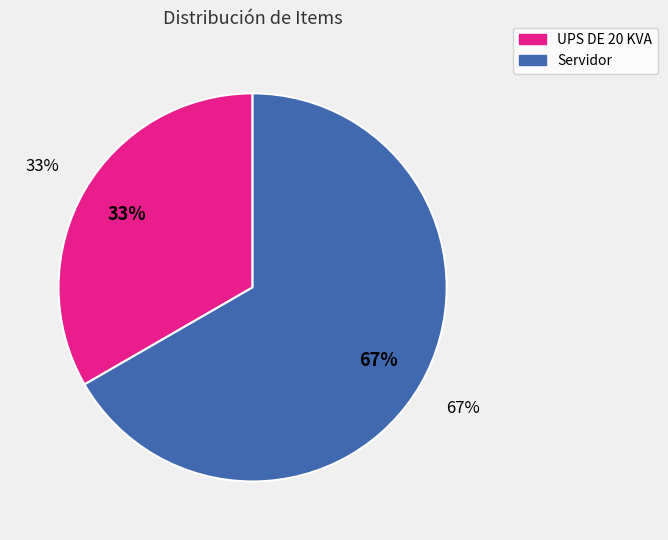

To the nearest percent, what percentage of the pie is Servidor?

67%